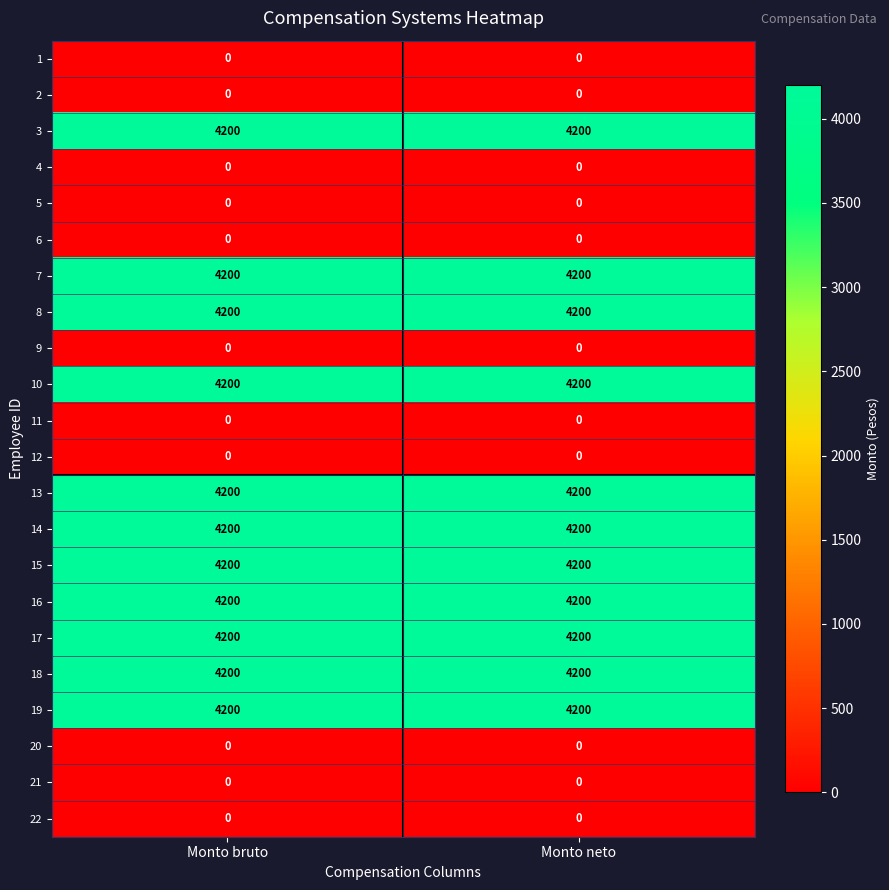

What is the greatest value displayed?

4200